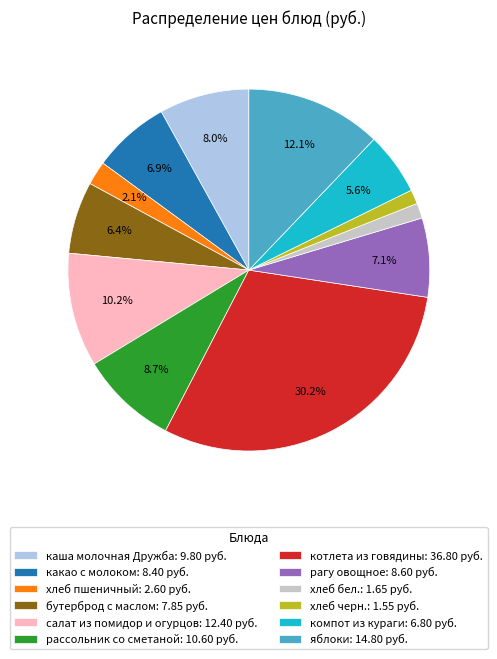

What is the ratio of the value at каша молочная Дружба to the value at яблоки?

0.7